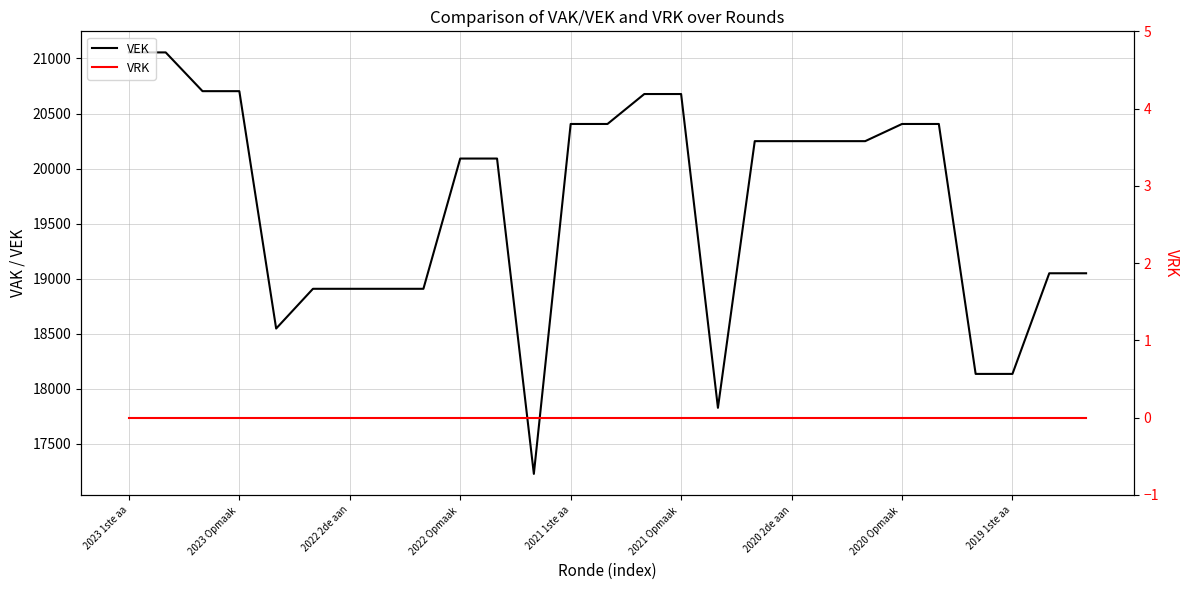

How many data points in VEK are less than 20249?

13